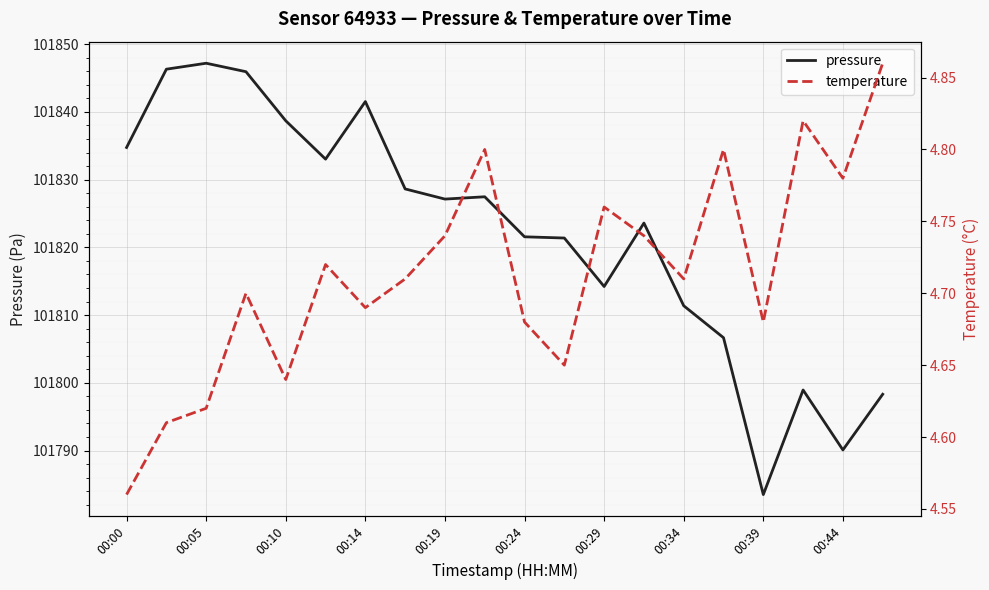

What are all the series names shown in the legend?

pressure, temperature